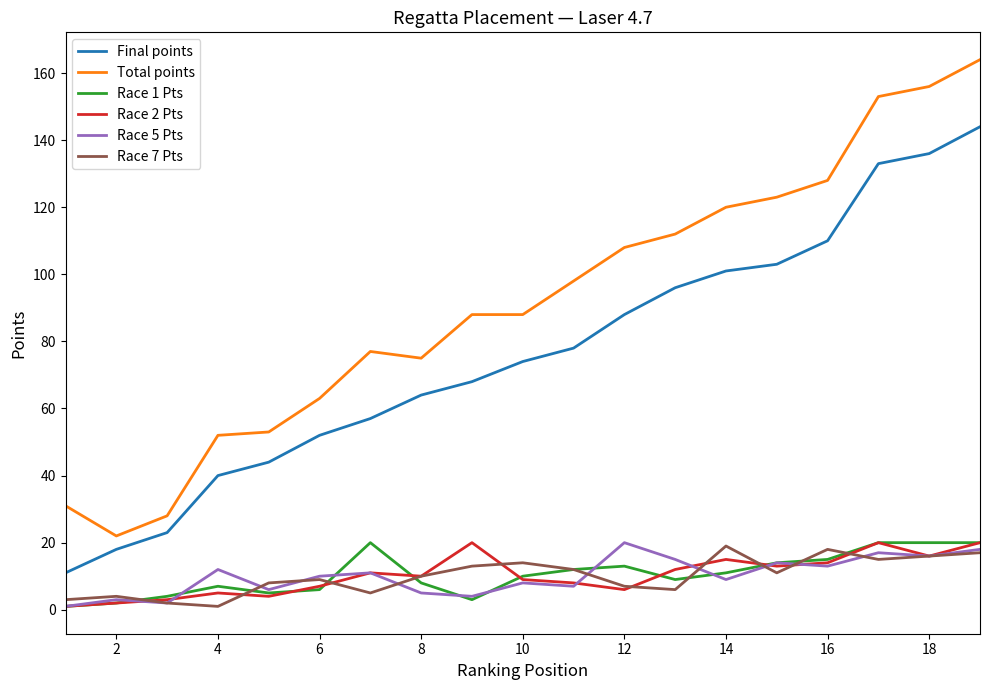

True or false: Total points and Race 5 Pts intersect in this chart.

False